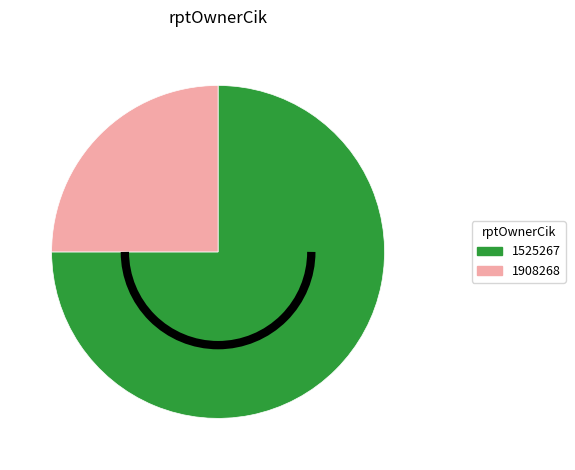

Is it true that 1525267 is 75% of the pie?

True